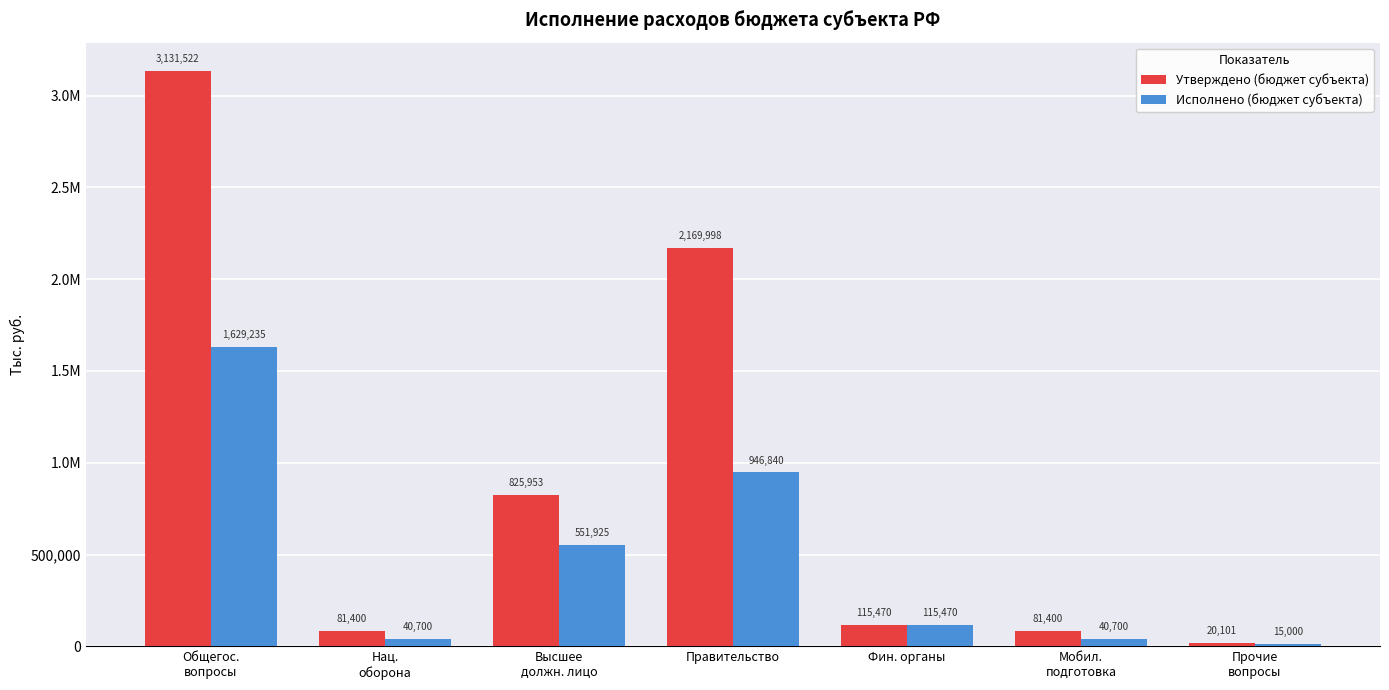

Are the bars horizontal?

No